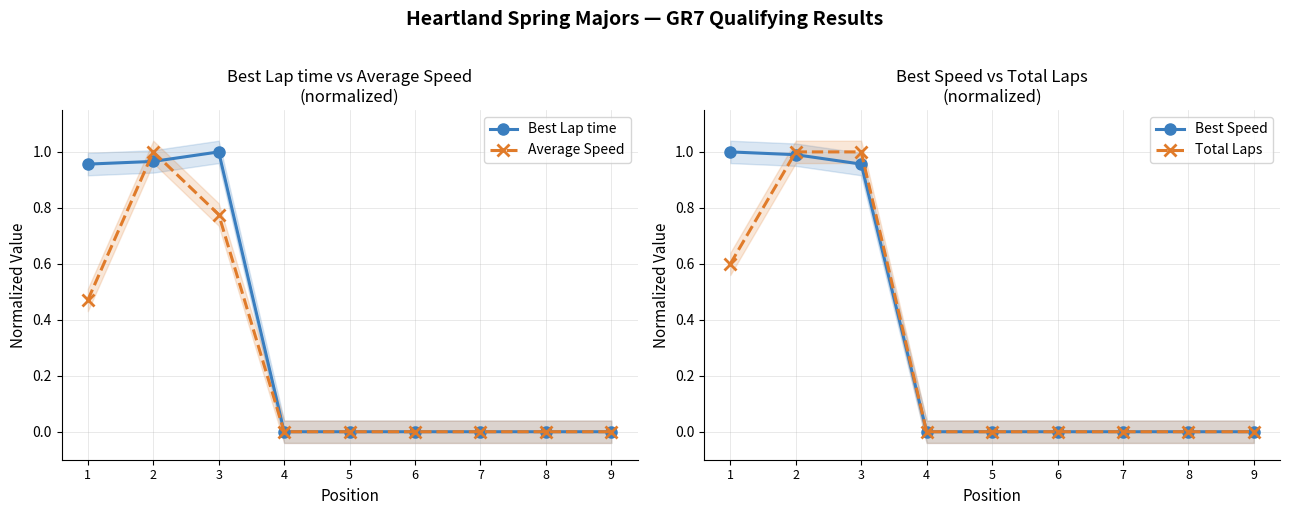

At how many categories does at least one series exceed 0?

3